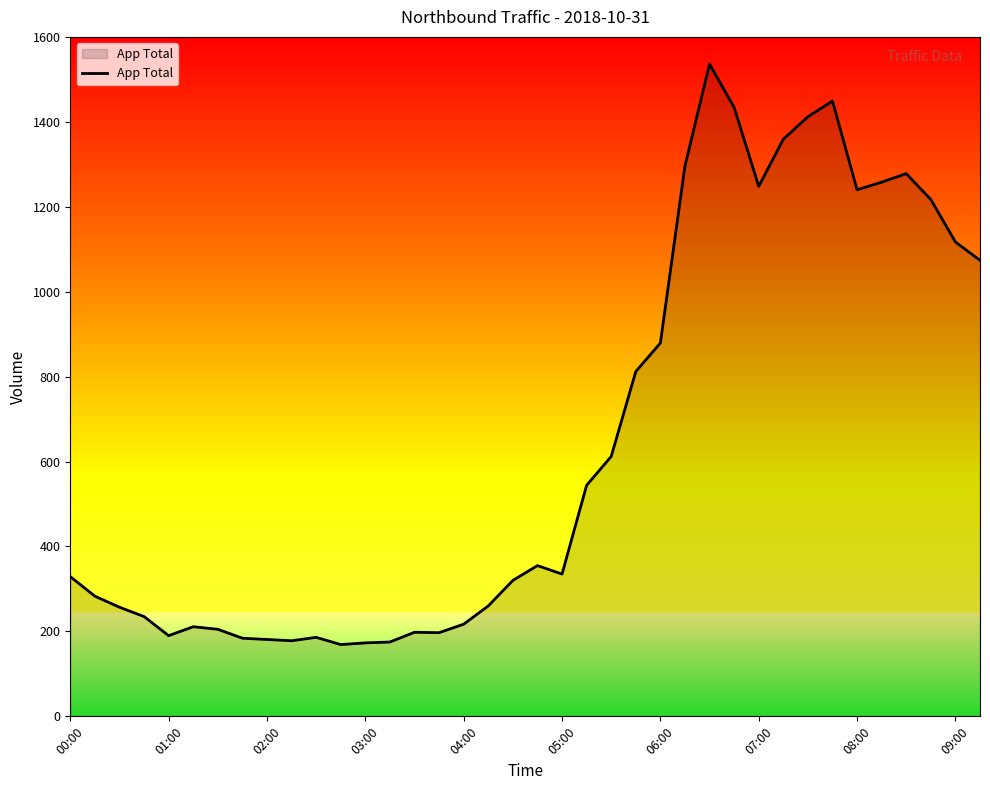

What is the difference between the maximum and minimum values?

1367